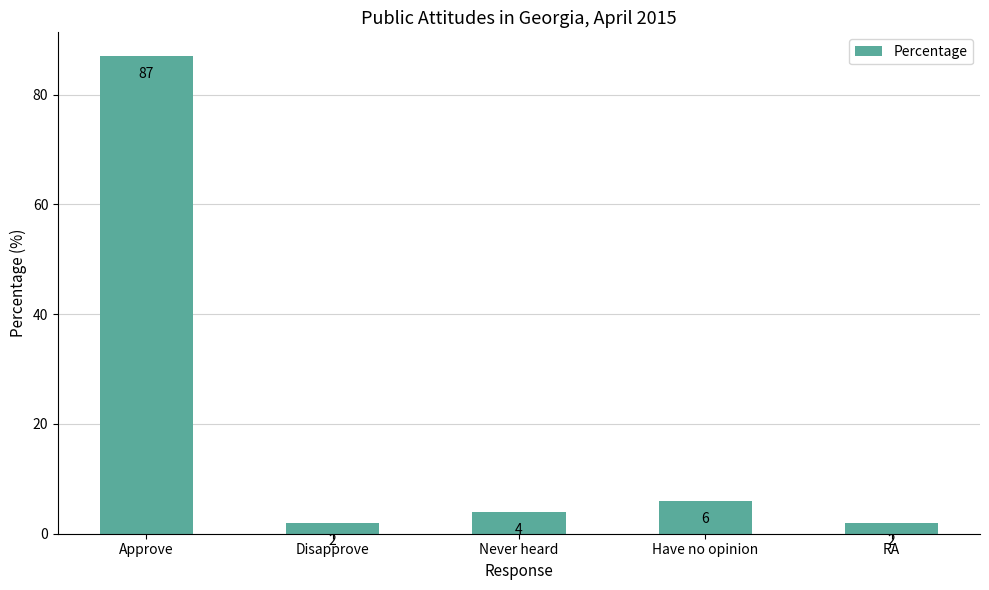

True or false: the data shows 2 at RA.

True